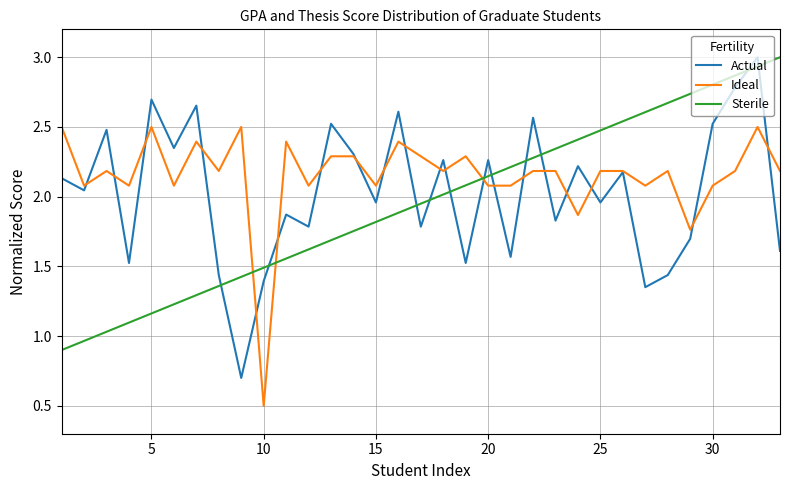

Does the chart display data point markers on the line(s)?

No